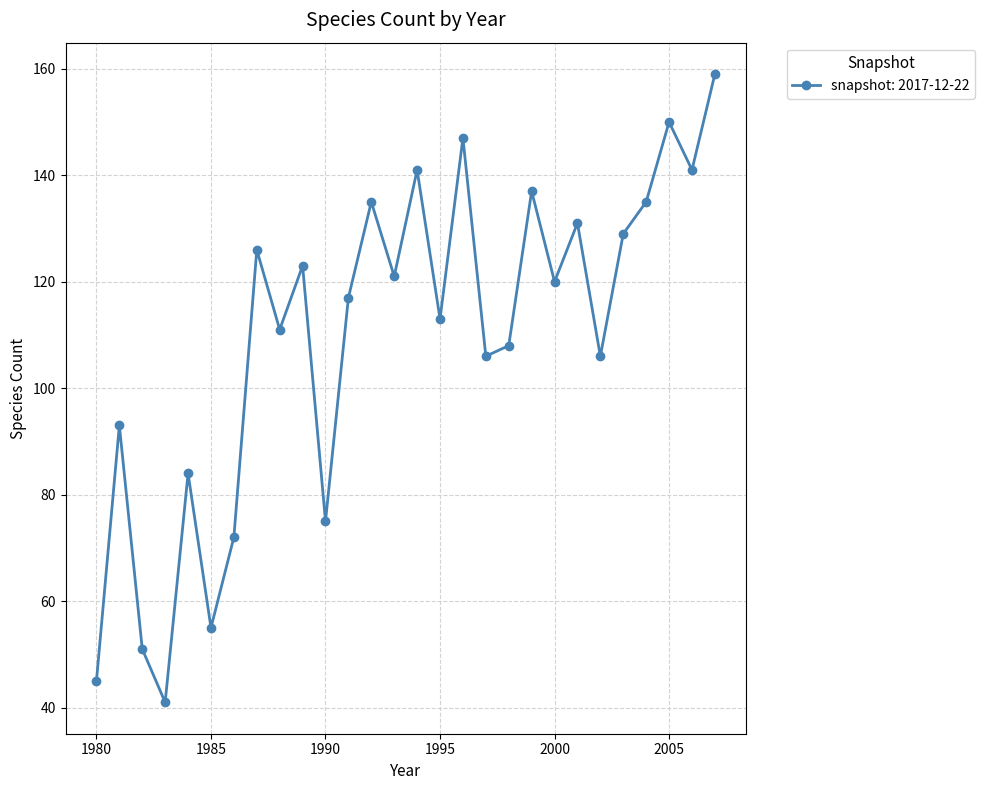

What is the difference between the maximum and minimum values?

118